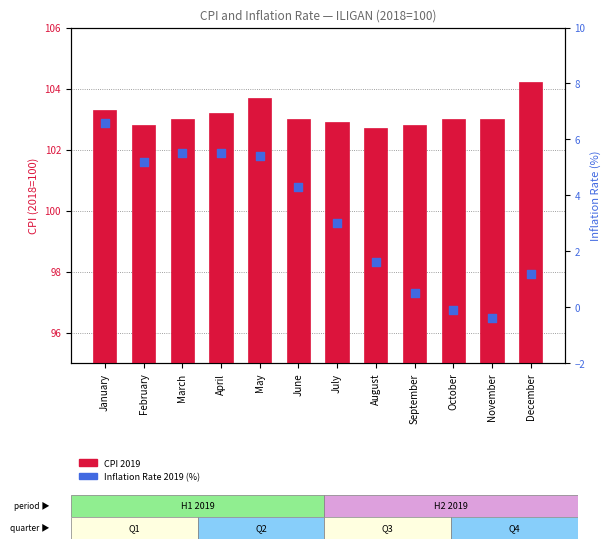

Is the value of CPI 2019 at May greater than the value of Inflation Rate 2019 (%) at February?

Yes